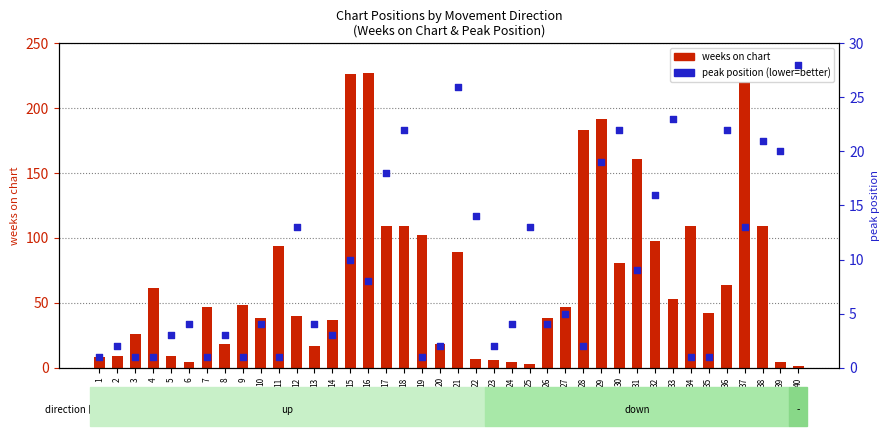

What is the total value across all series at 25?

16